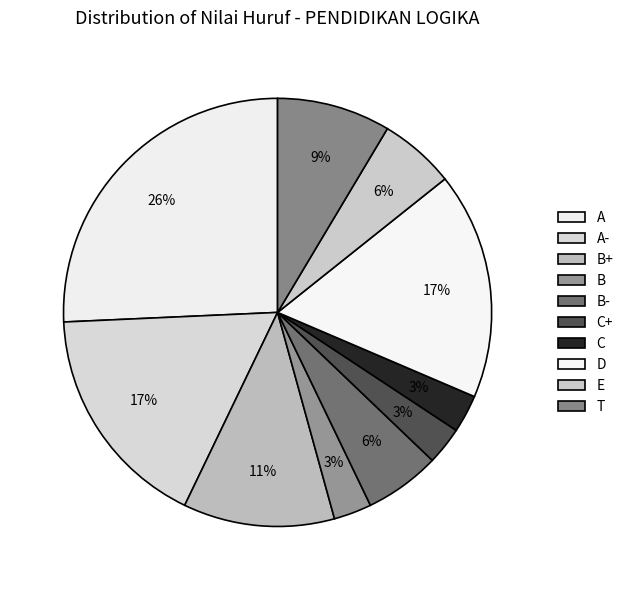

How many segments does this pie chart have?

10